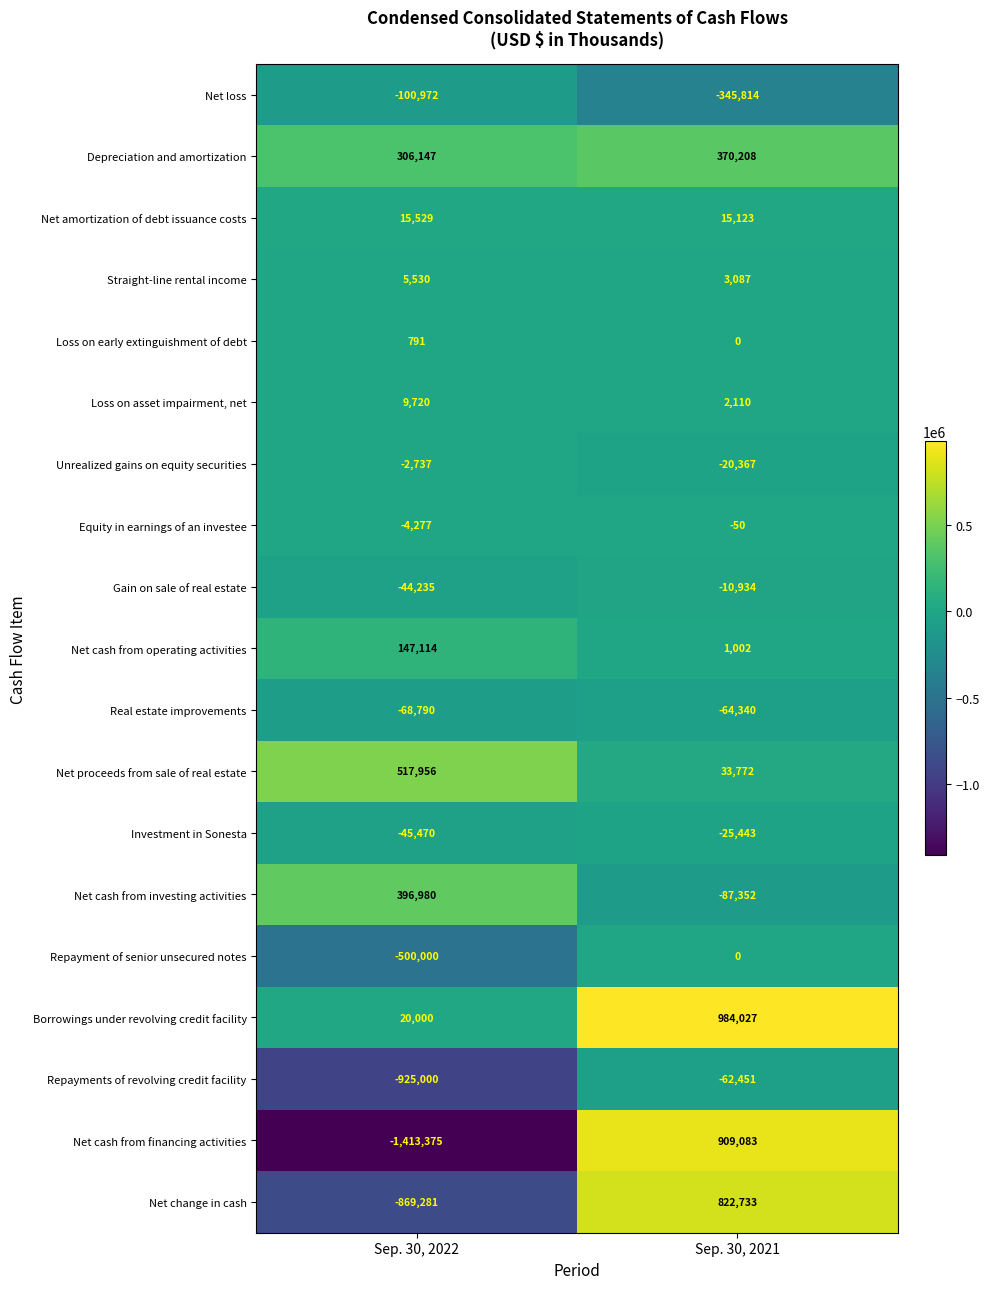

List the labels in order of Depreciation and amortization value, smallest first.

Sep. 30, 2022, Sep. 30, 2021